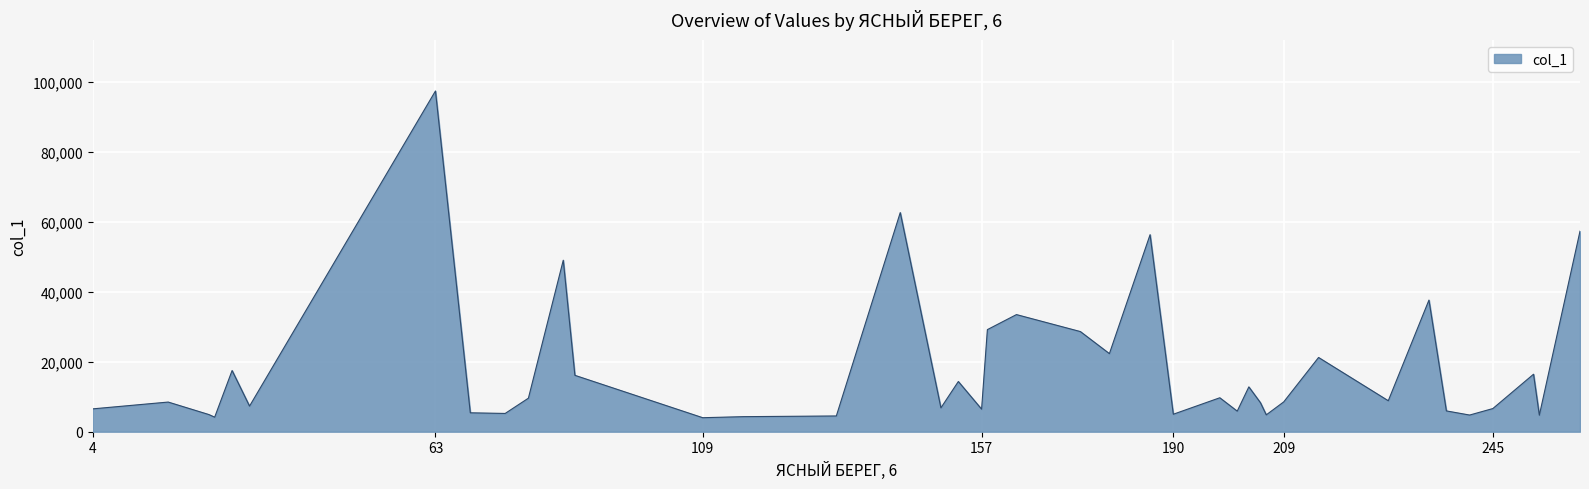

What is the minimum value shown in the chart?

4001.8